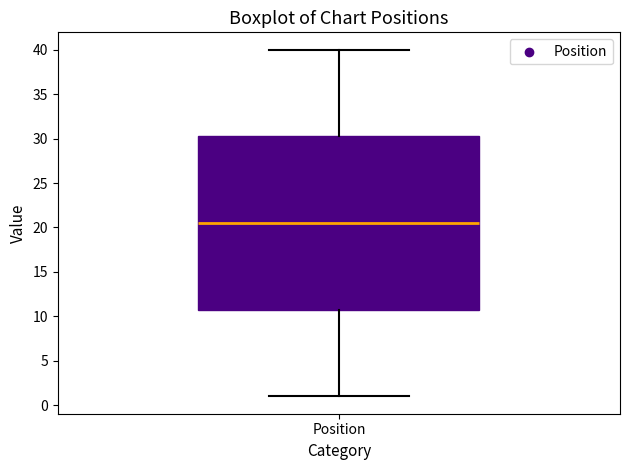

Read this box plot against the y-axis: the position of the median line, the range covered by the box, and the ends of both whiskers. The values are not printed on the chart, so give them approximately, as read against the axis.

median 20.5, box 11.0 to 30.5, whiskers 1.0 to 40.0